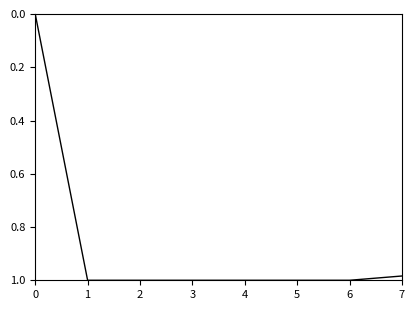

True or false: the data shows 1.0 at 3.

True